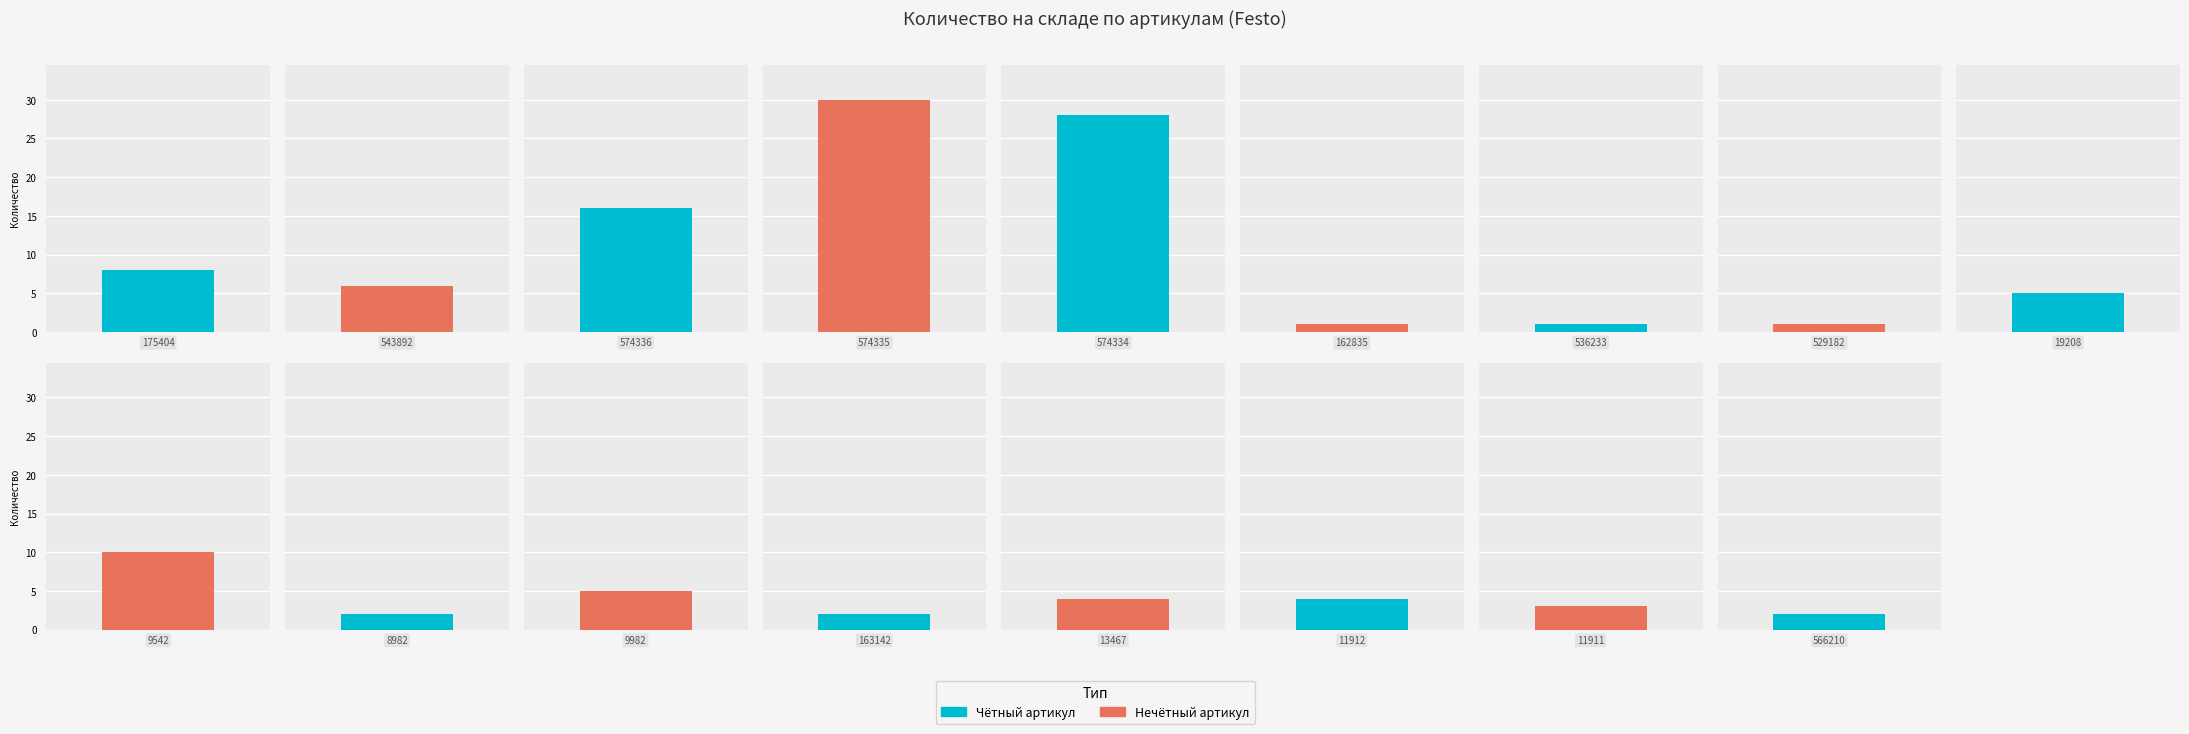

Where is the data nearest to the value 15?

574336